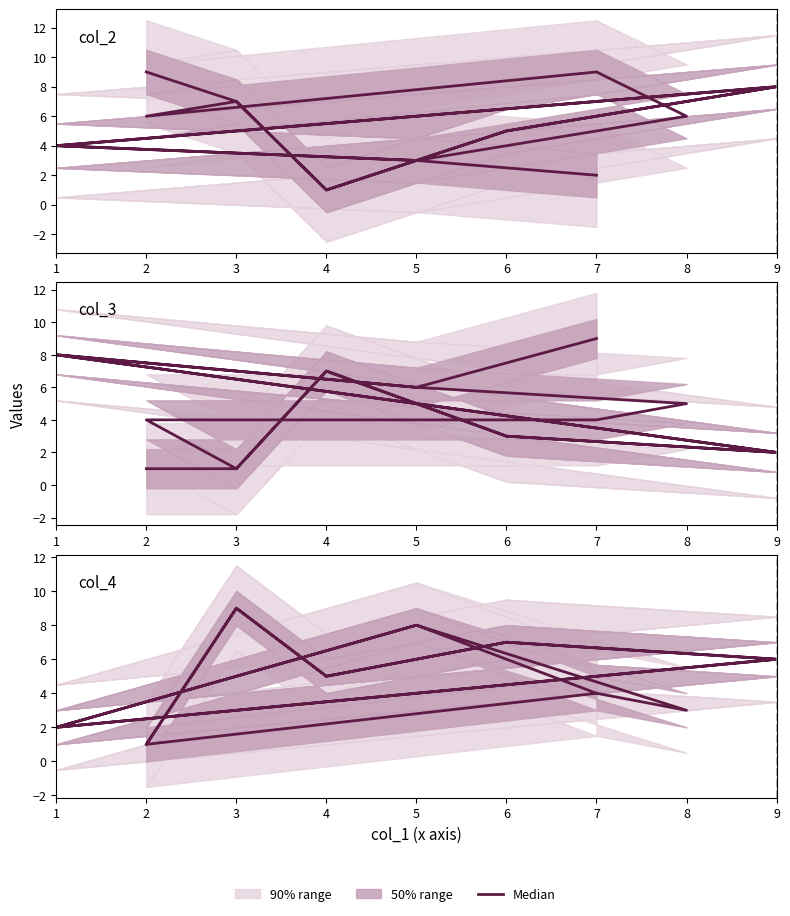

Which category has the lowest value in the col_4 series?

2